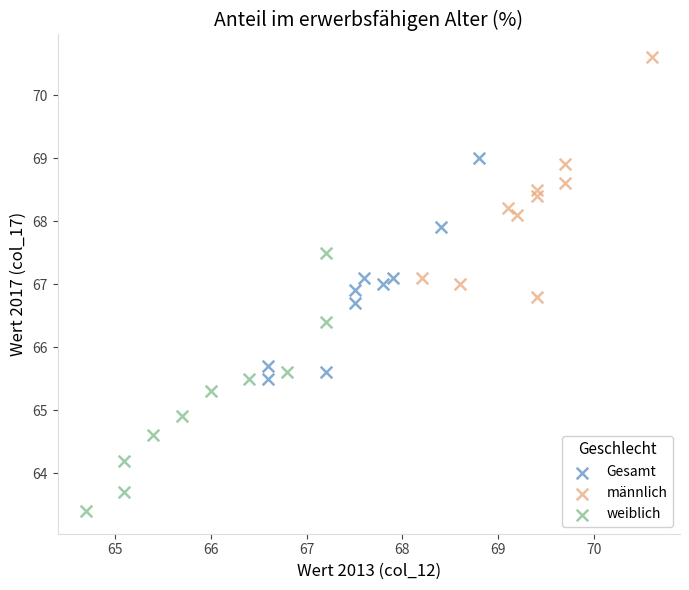

Which series reaches the maximum Y coordinate?

männlich